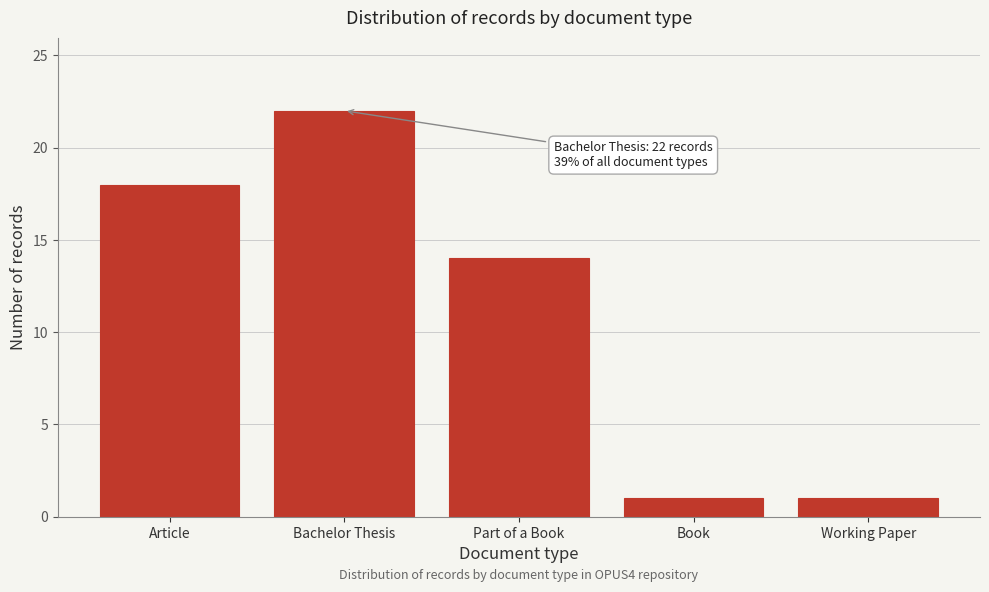

Reading left to right, list all the values displayed in this chart.

18	22	14	1	1